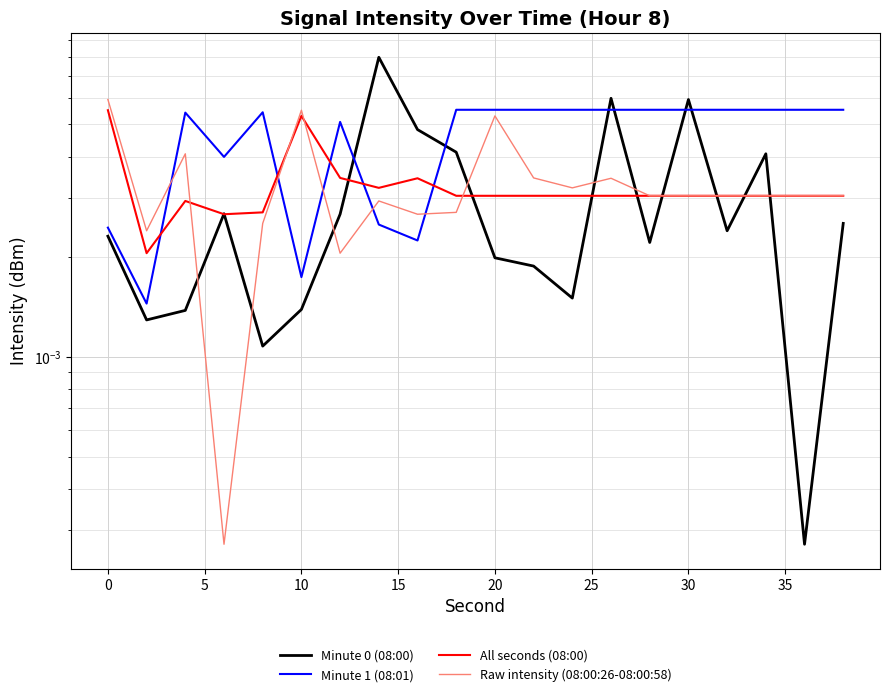

Reading right to left, extract all data points from this chart.

Minute 0 (08:00): 0.0	0.0	0.0	0.0	0.0	0.0	0.0	0.0	0.0	0.0	0.0	0.0	0.0	0.0	0.0	0.0	0.0	0.0	0.0	0.0
Minute 1 (08:01): 0.0	0.0	0.0	0.0	0.0	0.0	0.0	0.0	0.0	0.0	0.0	0.0	0.0	0.0	0.0	0.0	0.0	0.0	0.0	0.0
All seconds (08:00): 0.0	0.0	0.0	0.0	0.0	0.0	0.0	0.0	0.0	0.0	0.0	0.0	0.0	0.0	0.0	0.0	0.0	0.0	0.0	0.0
Raw intensity (08:00:26-08:00:58): 0.0	0.0	0.0	0.0	0.0	0.0	0.0	0.0	0.0	0.0	0.0	0.0	0.0	0.0	0.0	0.0	0.0	0.0	0.0	0.0